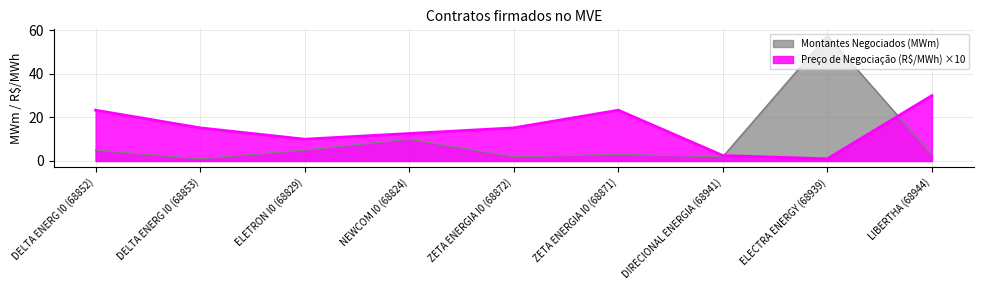

What is the difference between the maximum and minimum values in the Preço de Negociação (R$/MWh) series?

29.0